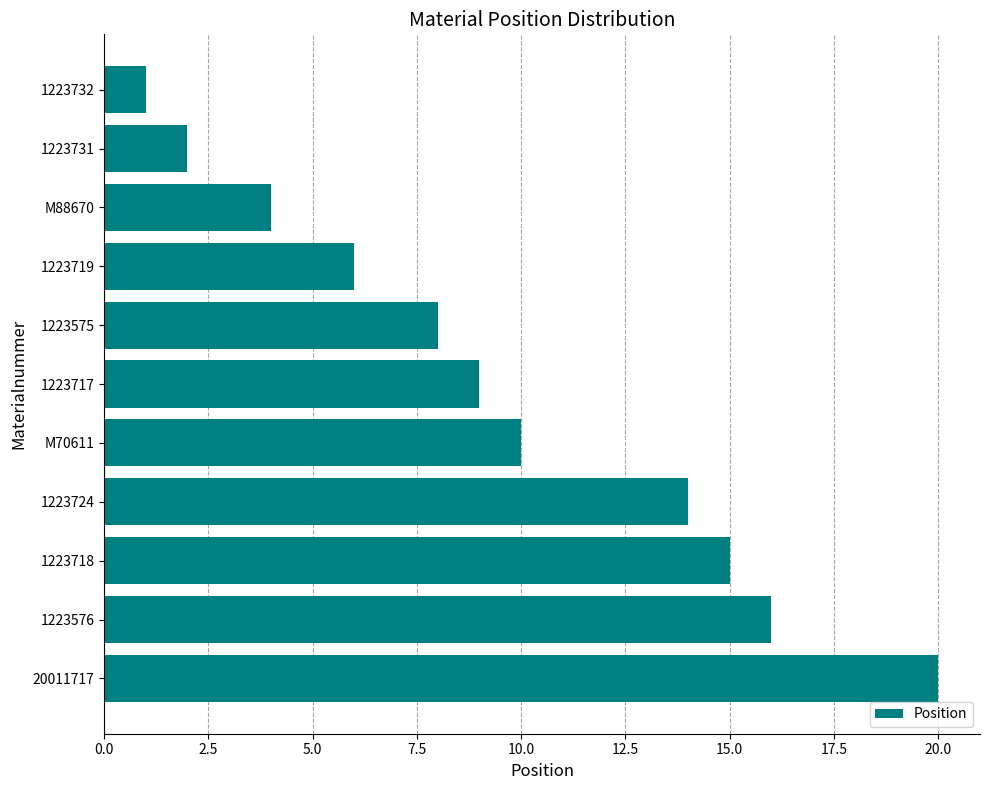

Reading top to bottom, list all the values displayed in this chart.

1	2	4	6	8	9	10	14	15	16	20